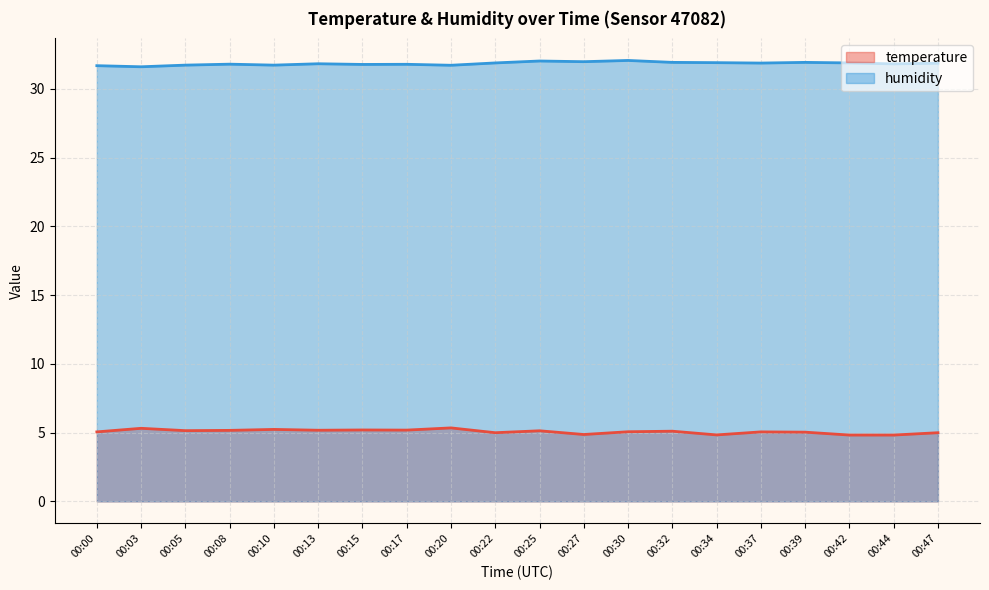

What is the difference between the second highest and minimum values in the humidity series?

0.4